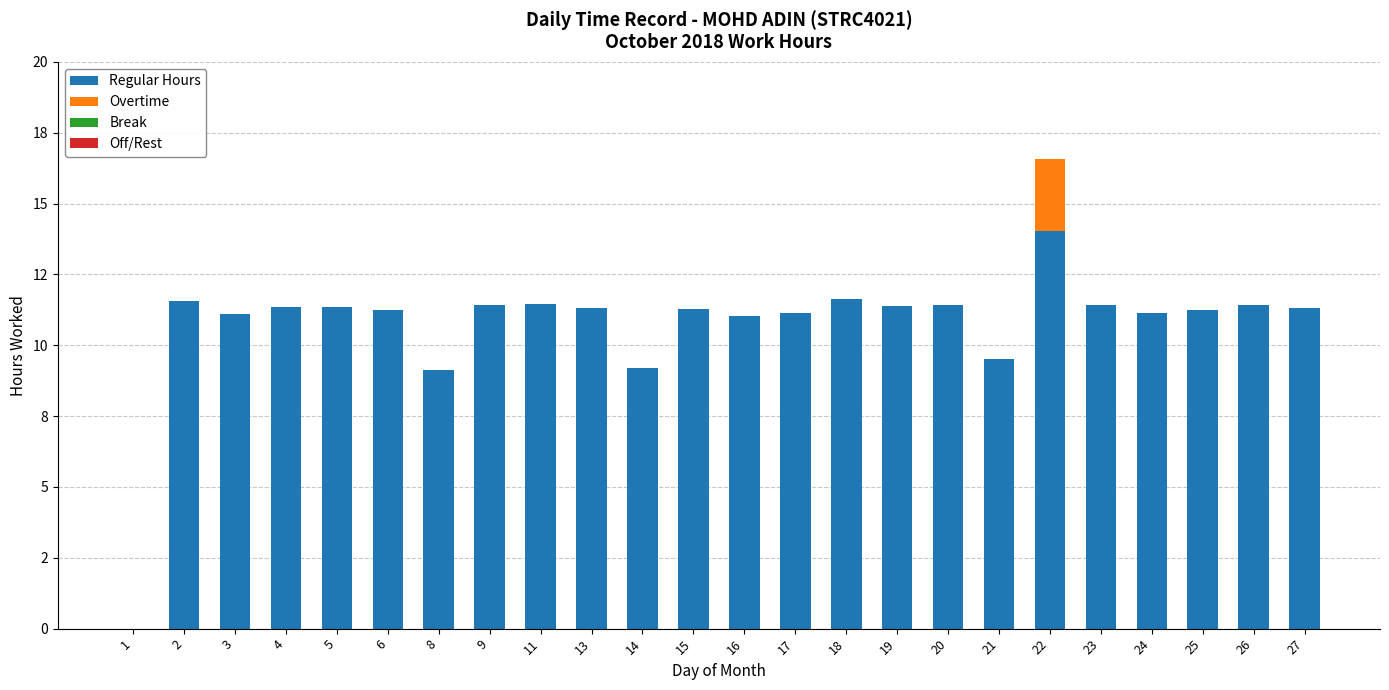

Between 9 and 21, which is larger?

9